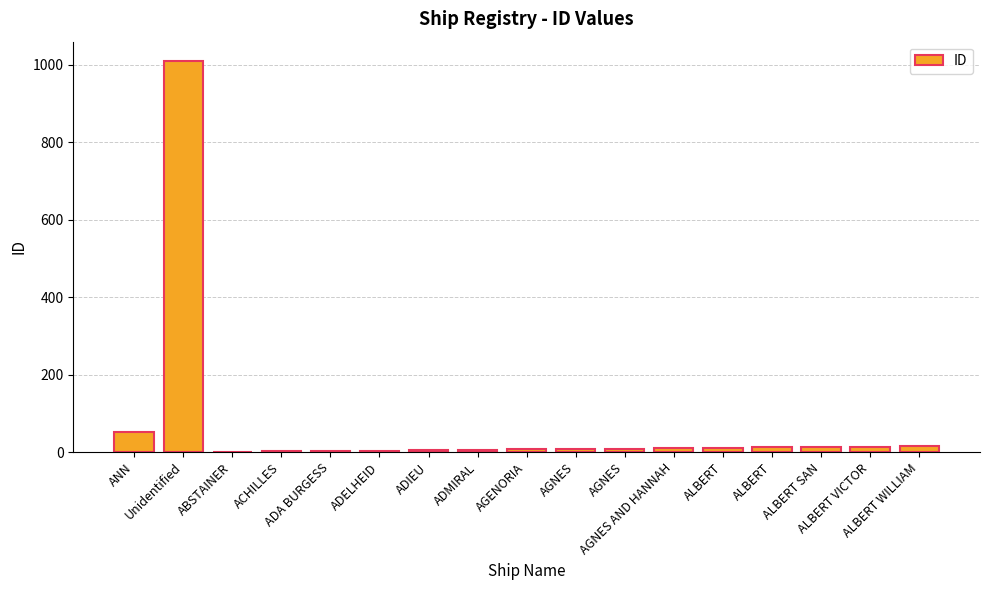

Where does the data first go above 9?

ANN